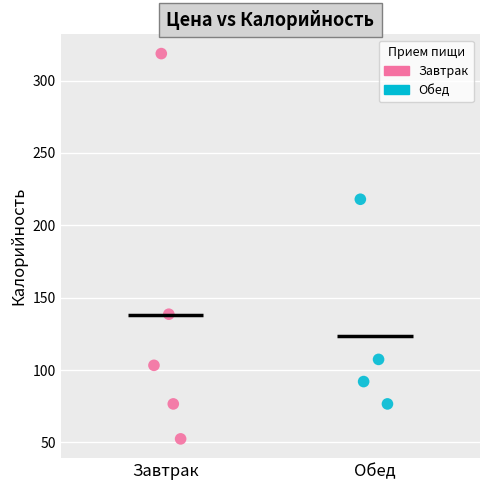

Which series has the largest Y range (max minus min)?

Завтрак